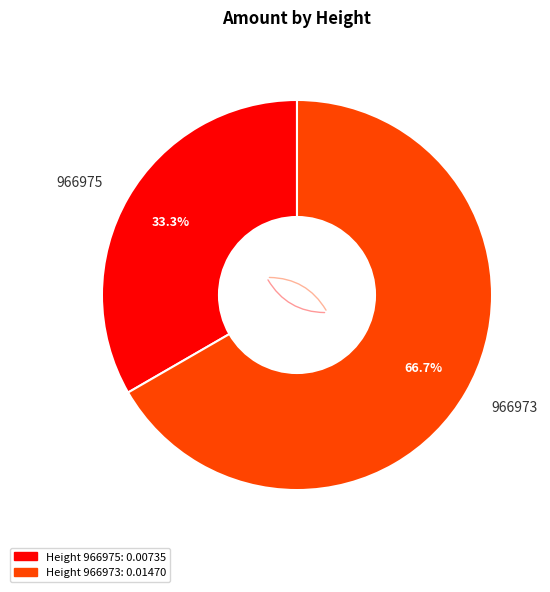

What percentage is the 966973 slice, to the nearest percent?

67%